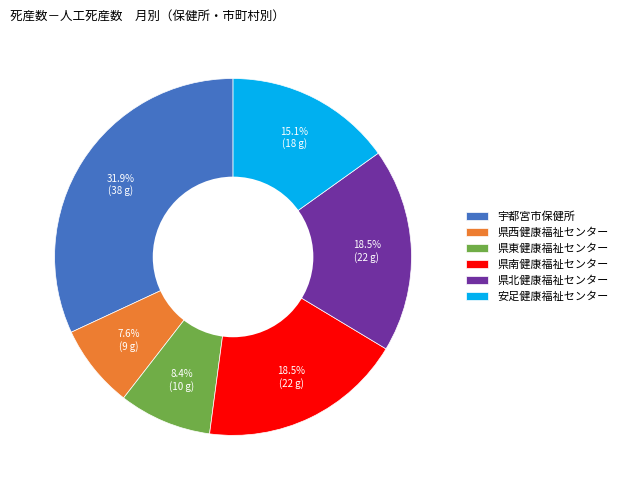

How many segments does this pie chart have?

6